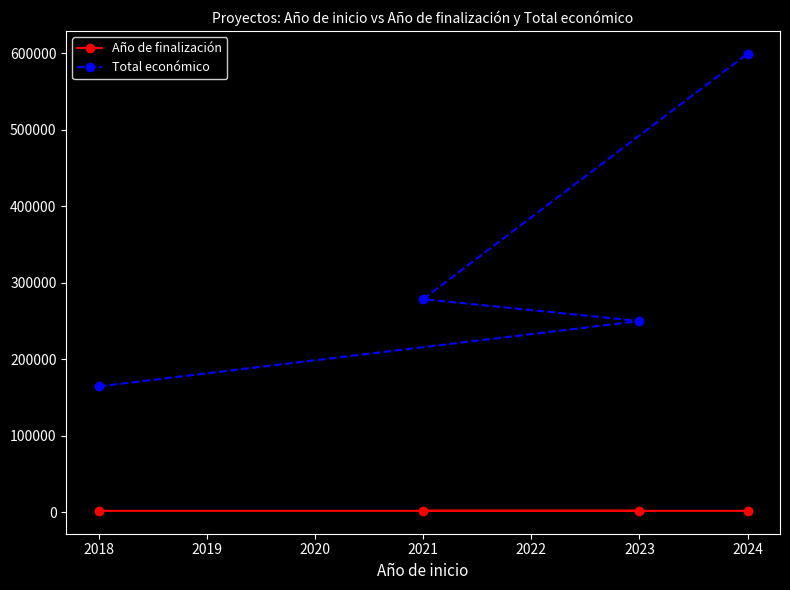

What is the minimum value shown in the chart?

2021